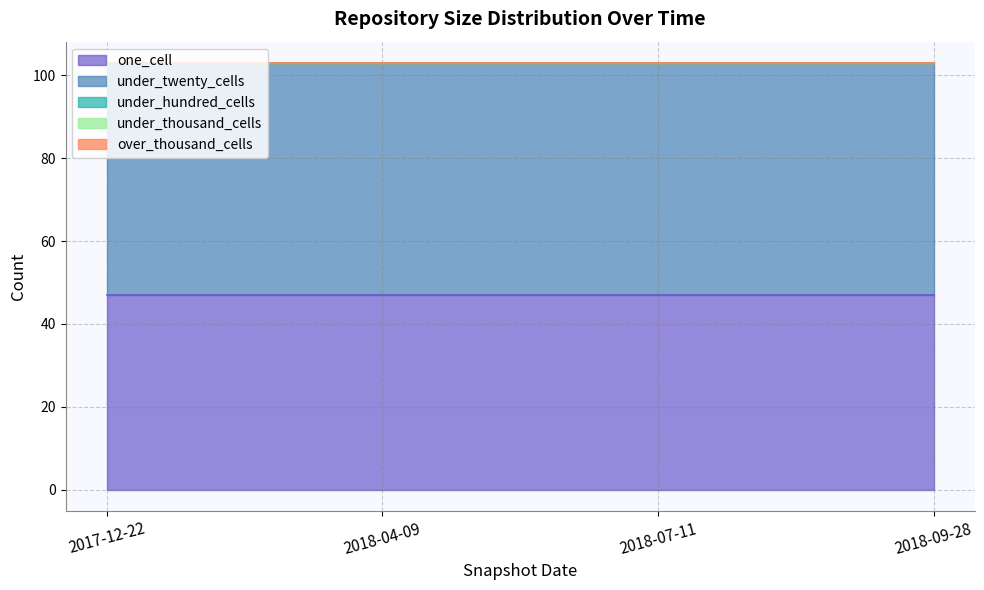

True or false: one_cell and over_thousand_cells cross at least once.

False